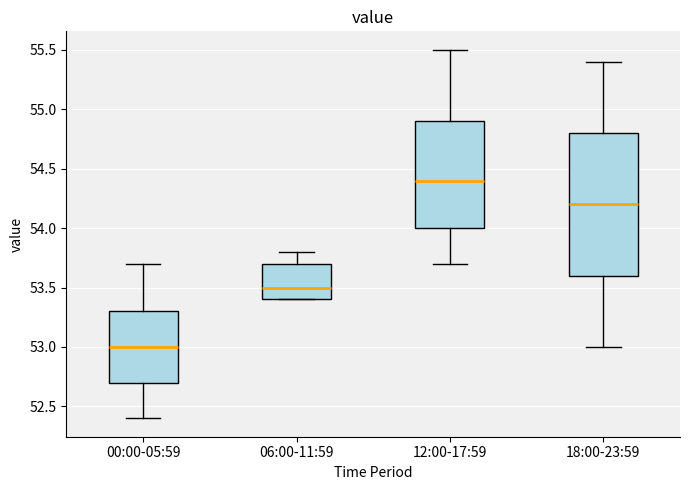

Which box is the tallest, from its lower edge to its upper edge?

18:00-23:59